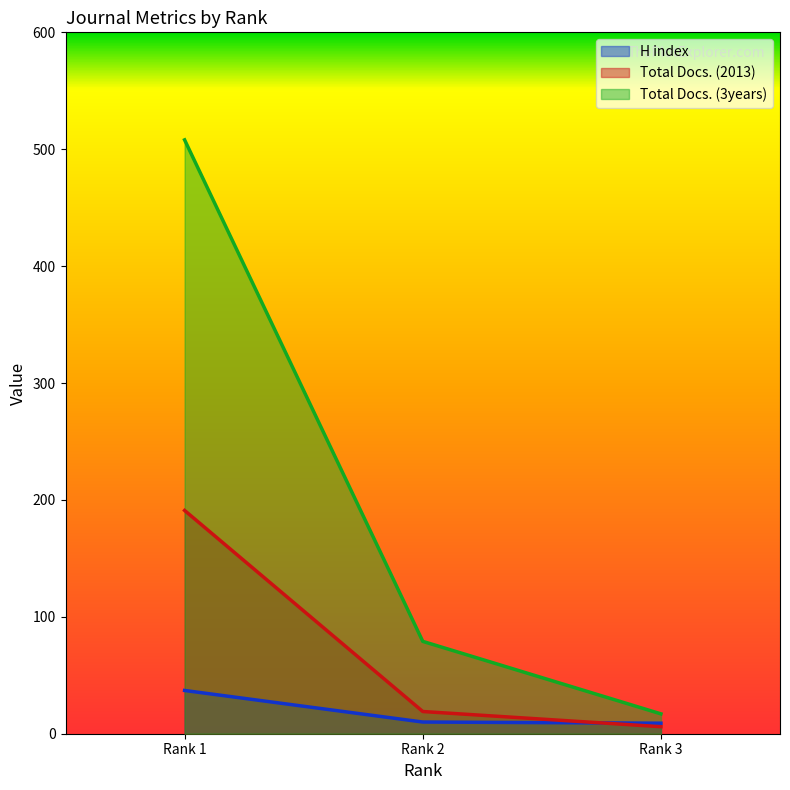

What is the value of the Total Docs. (2013) point at the 2nd from the left?

19